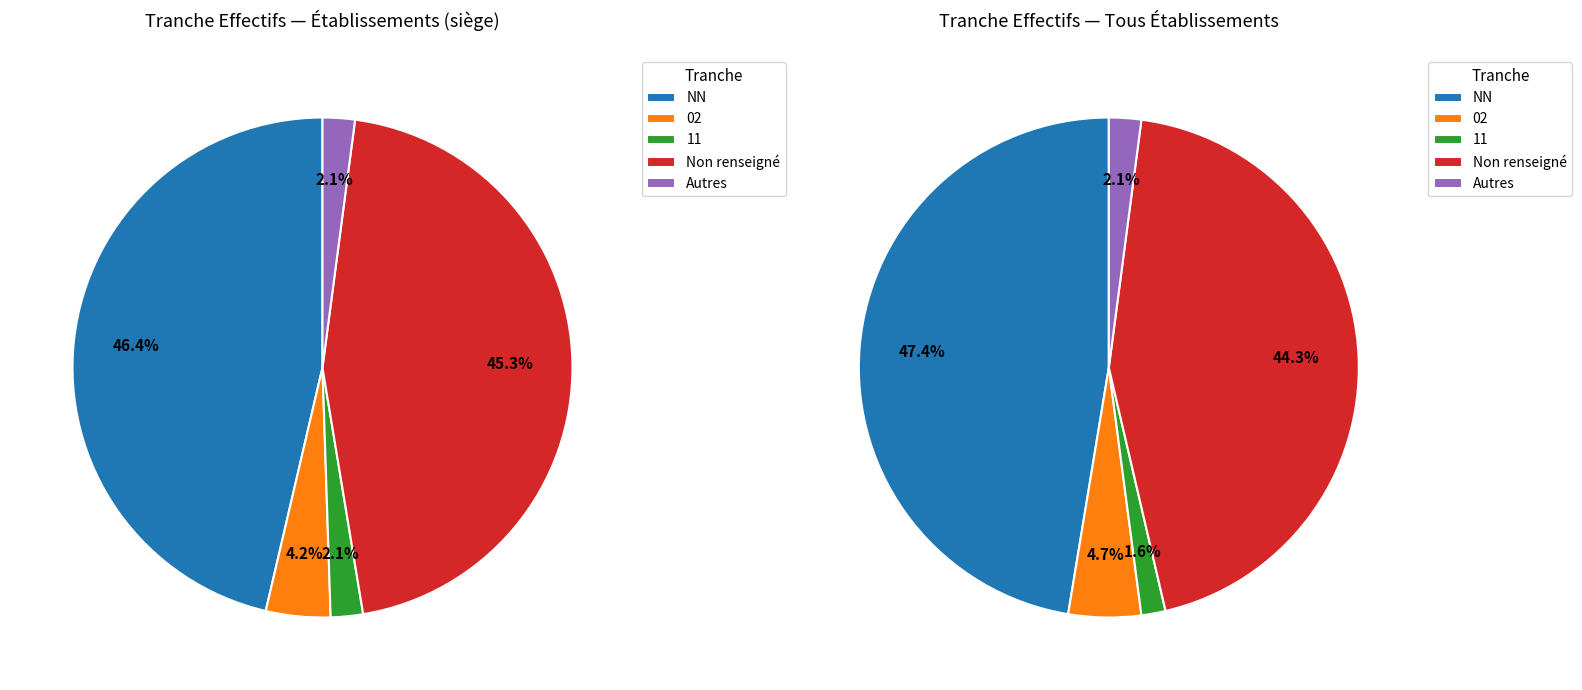

To the nearest percent, what is the average slice percentage?

20%